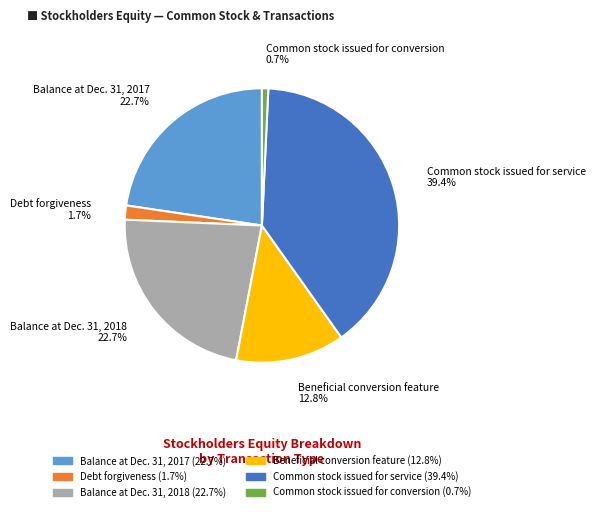

Between Balance at Dec. 31, 2017 and Common stock issued for service, which is larger?

Common stock issued for service